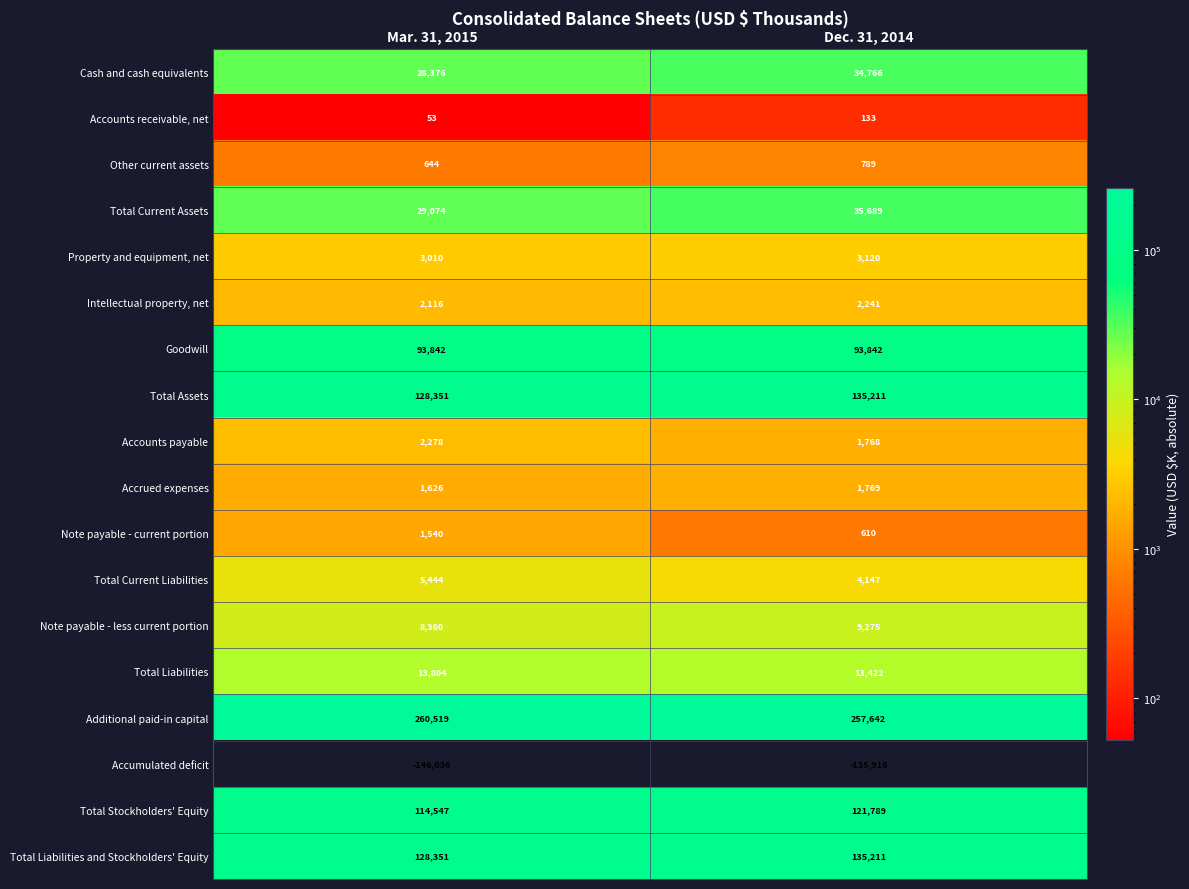

Which series has the largest total across all categories?

Additional paid-in capital